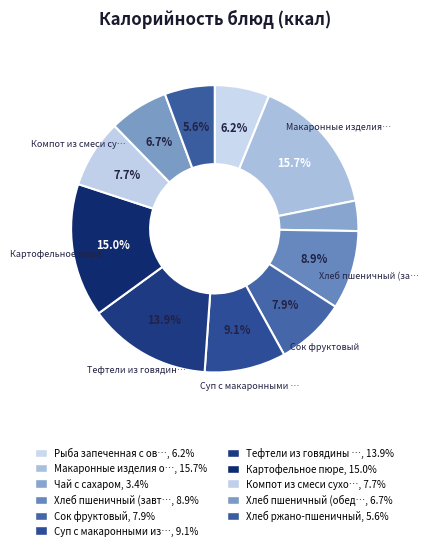

How many segments does this pie chart have?

11